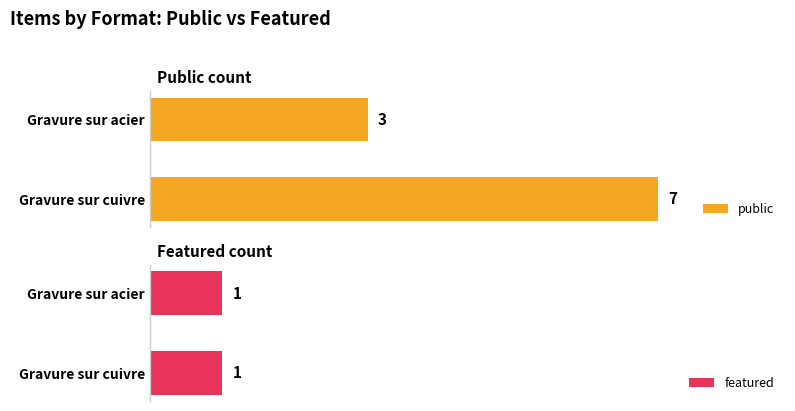

Are the bars grouped side by side (vs. stacked)?

Yes